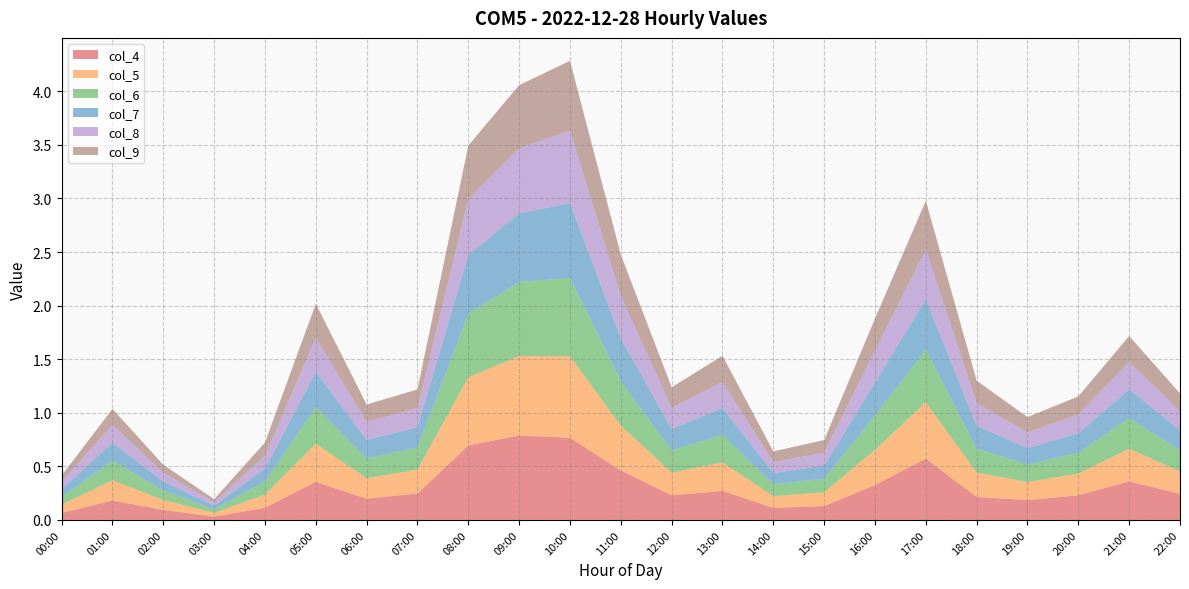

Reading right to left, transcribe all the data shown in this chart.

col_4: 0.2	0.4	0.2	0.2	0.2	0.6	0.3	0.1	0.1	0.3	0.2	0.5	0.8	0.8	0.7	0.2	0.2	0.4	0.1	0.0	0.1	0.2	0.1
col_5: 0.2	0.3	0.2	0.2	0.2	0.5	0.3	0.1	0.1	0.3	0.2	0.4	0.8	0.7	0.6	0.2	0.2	0.4	0.1	0.0	0.1	0.2	0.1
col_6: 0.2	0.3	0.2	0.2	0.2	0.5	0.3	0.1	0.1	0.3	0.2	0.4	0.7	0.7	0.6	0.2	0.2	0.3	0.1	0.0	0.1	0.2	0.1
col_7: 0.2	0.3	0.2	0.2	0.2	0.5	0.3	0.1	0.1	0.3	0.2	0.4	0.7	0.6	0.5	0.2	0.2	0.3	0.1	0.0	0.1	0.2	0.1
col_8: 0.2	0.3	0.2	0.1	0.2	0.5	0.3	0.1	0.1	0.2	0.2	0.4	0.7	0.6	0.5	0.2	0.2	0.3	0.1	0.0	0.1	0.2	0.1
col_9: 0.2	0.2	0.2	0.1	0.2	0.5	0.3	0.1	0.1	0.2	0.2	0.4	0.7	0.6	0.5	0.2	0.2	0.3	0.1	0.0	0.1	0.1	0.1